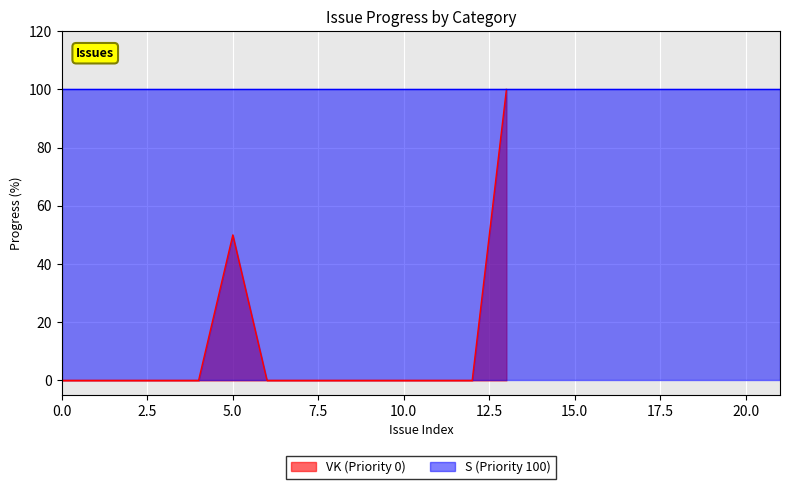

What is the average value?

11